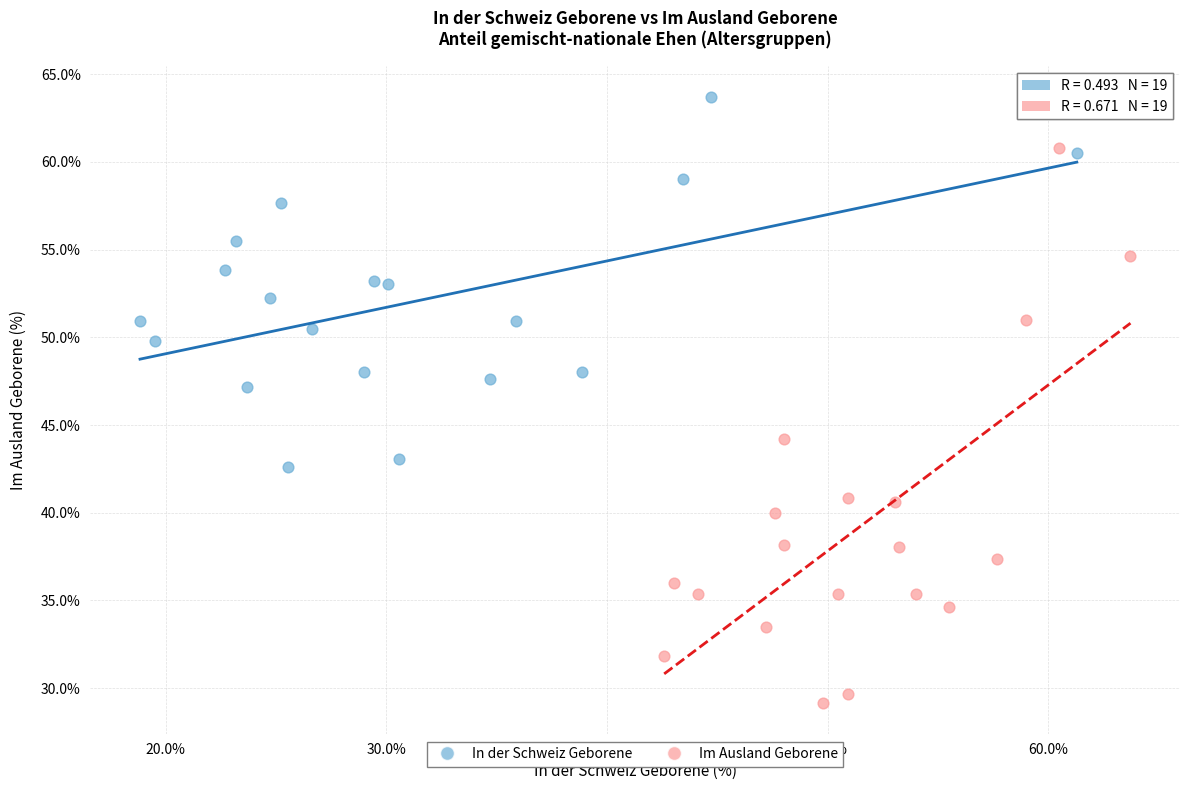

Which series has the largest Y range (max minus min)?

Im Ausland Geborene